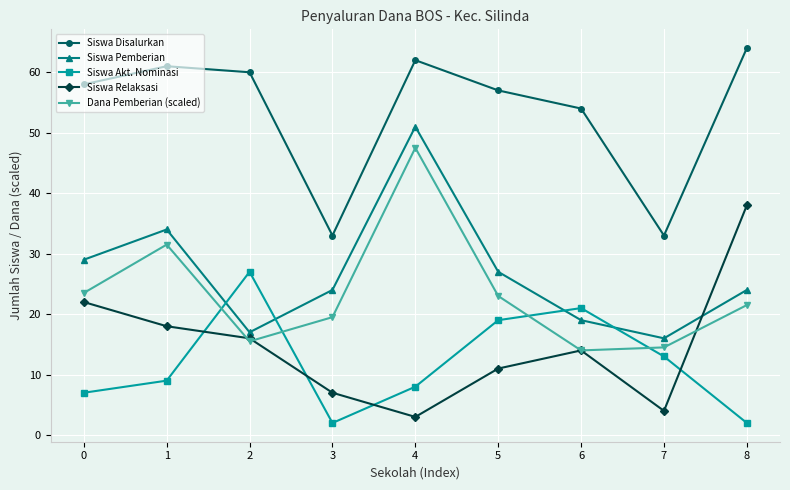

Which series has the largest total across all categories?

Siswa Disalurkan